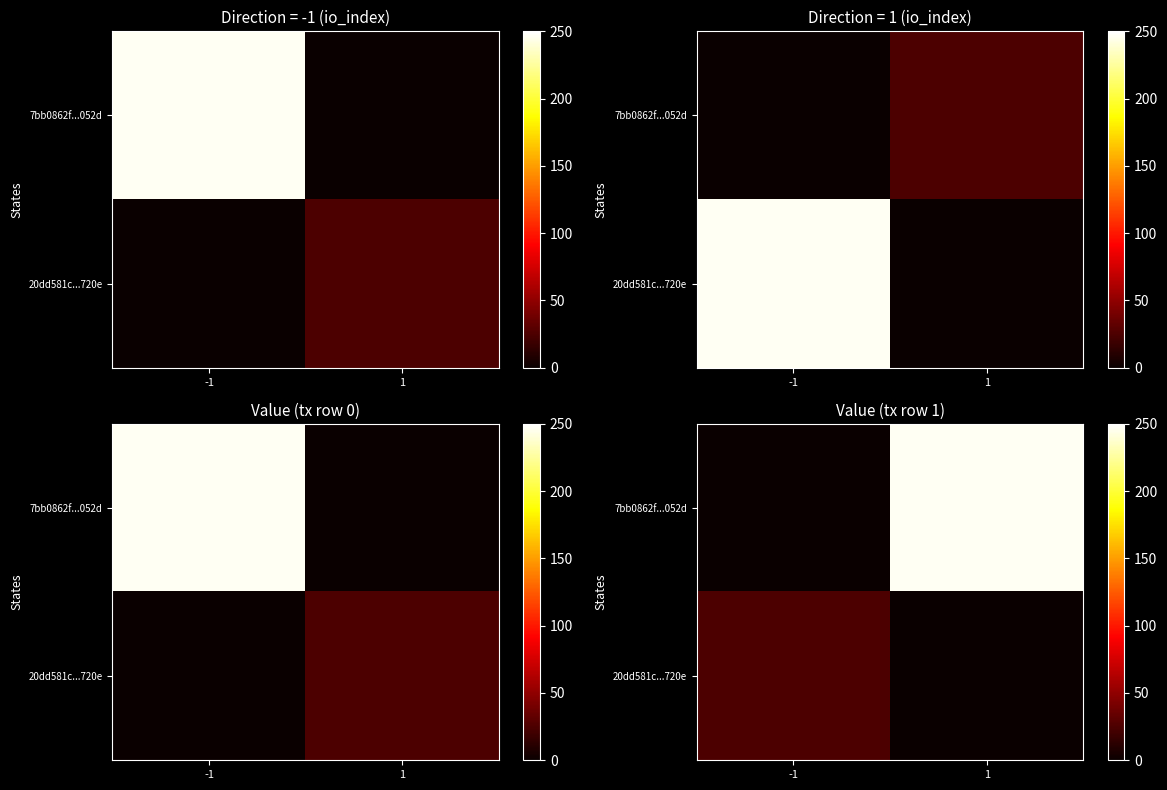

What is the spread (max minus min) of values at -1?

25